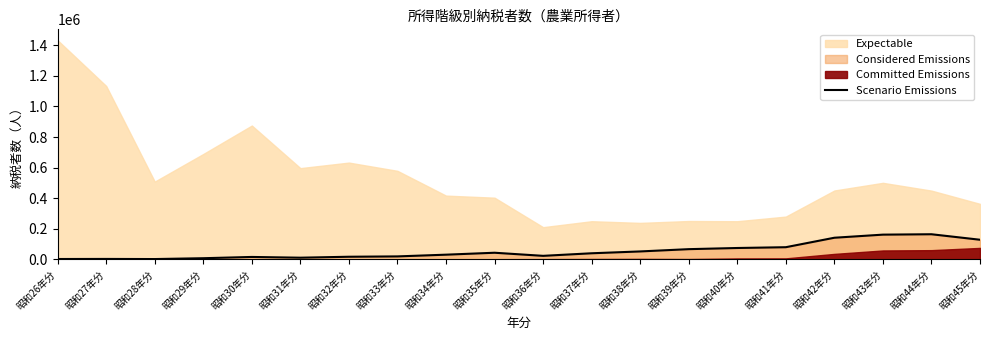

What is the sum of all values?

1074344